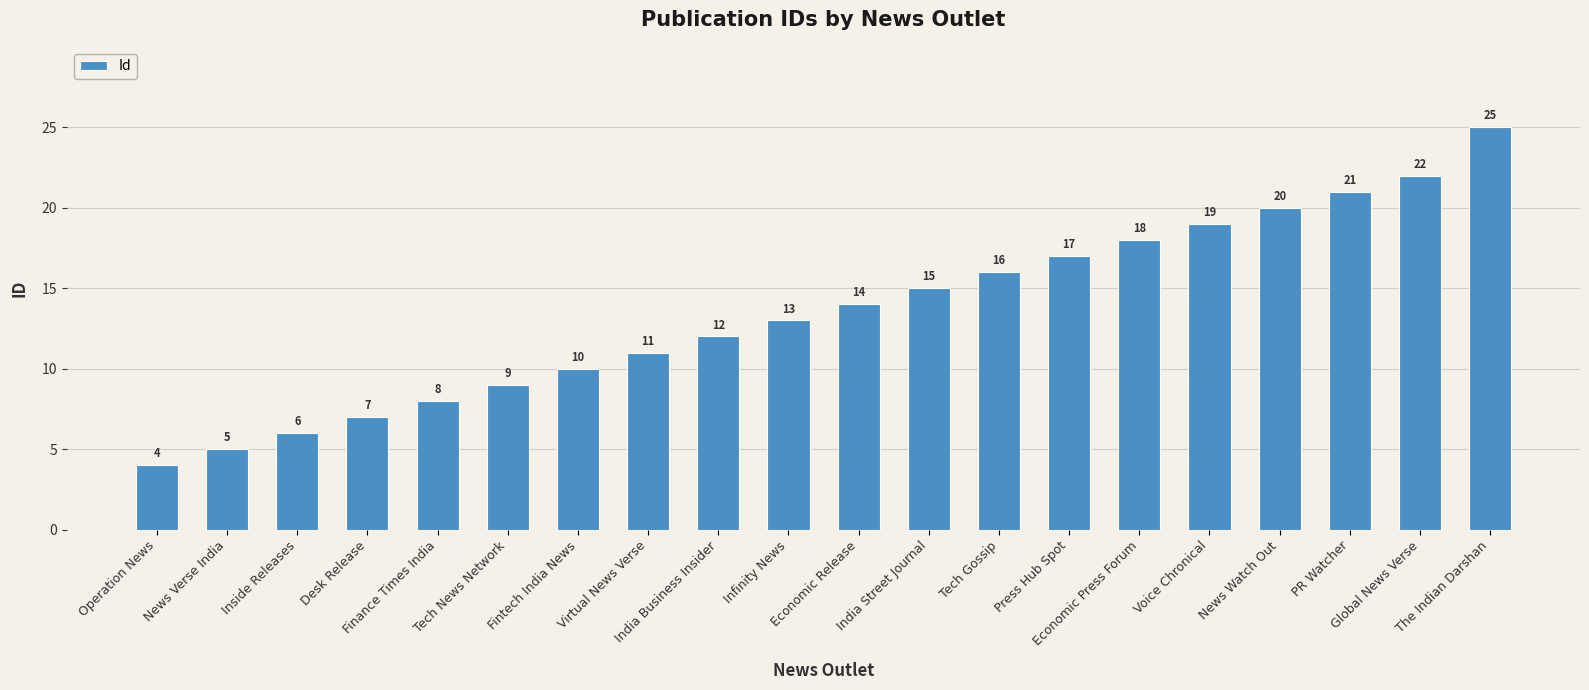

Approximately how many times larger is the value at Tech Gossip compared to Finance Times India?

2.0